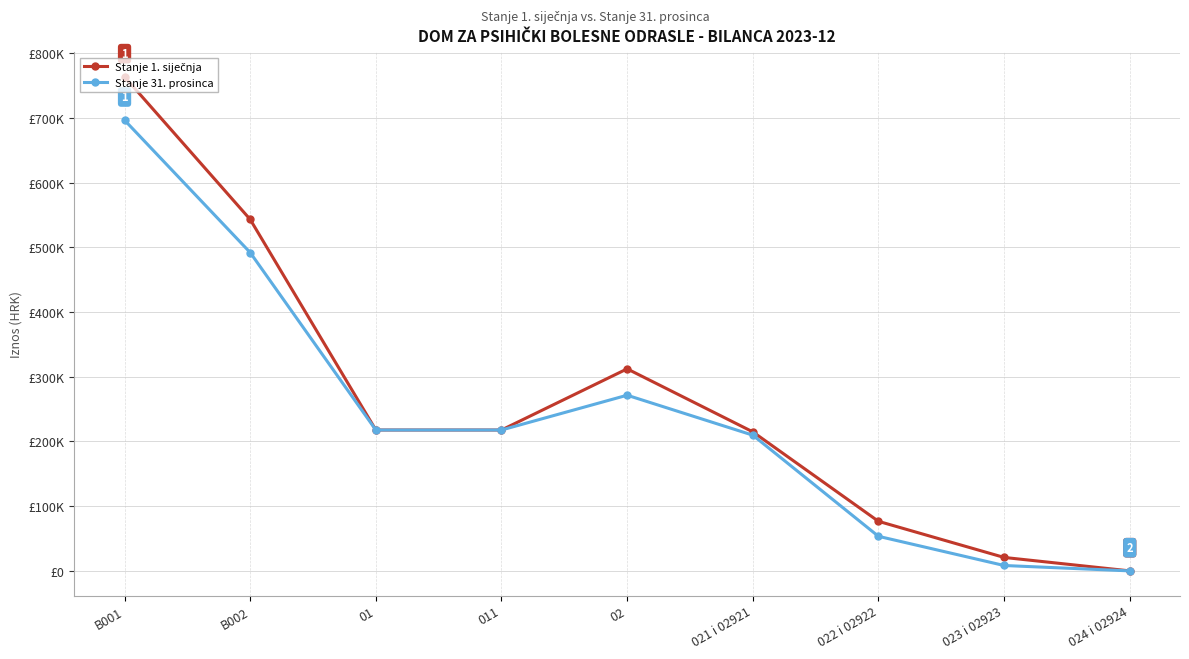

What is the label of the 5th point from the left?

02